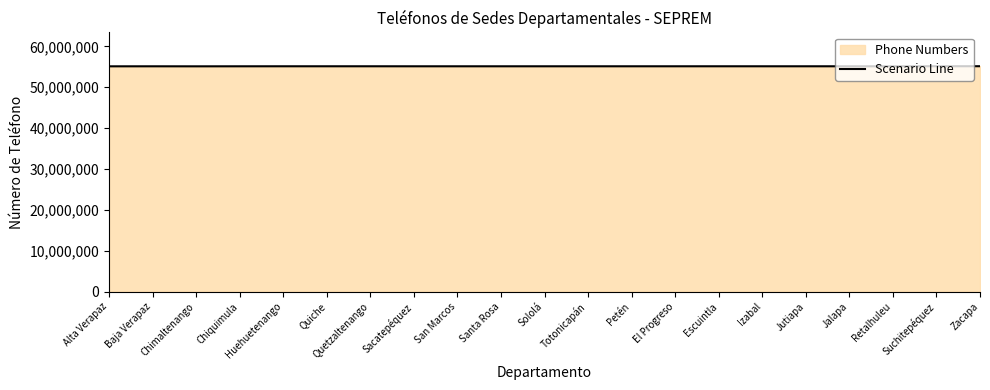

Reading left to right, extract all data points from this chart.

55103341	55109448	55101429	55109984	55114902	55115299	55115463	55110674	55111194	55111258	55111578	55112336	55112683	55113078	55114763	55113103	55113315	55113578	55116772	55129156	55129264